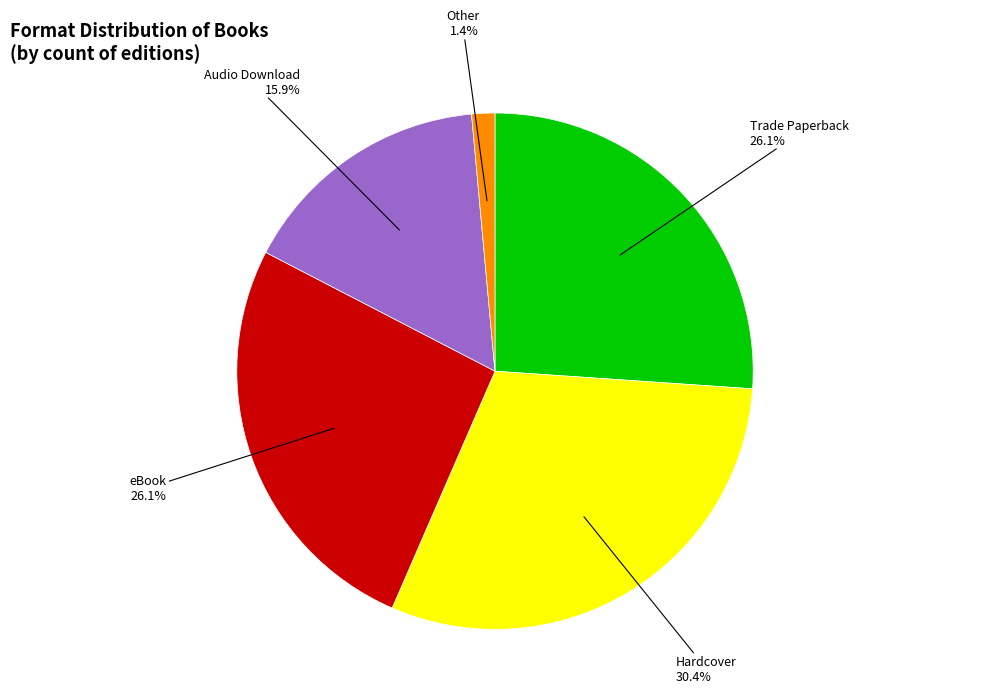

Does any single category account for the majority?

No